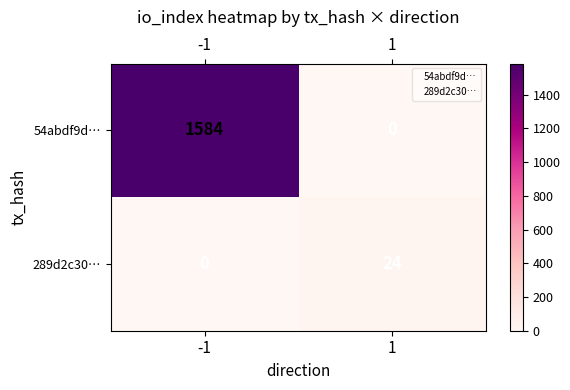

List the series in order of their peak value, lowest first.

289d2c30…, 54abdf9d…